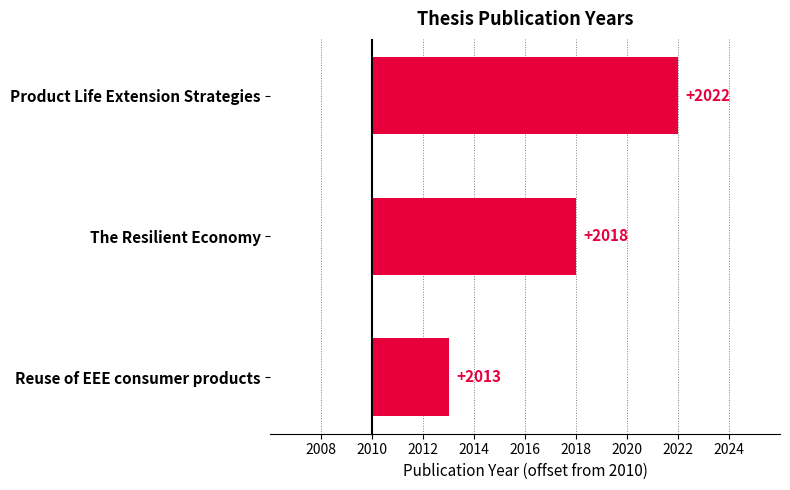

Does the chart contain any negative values?

No